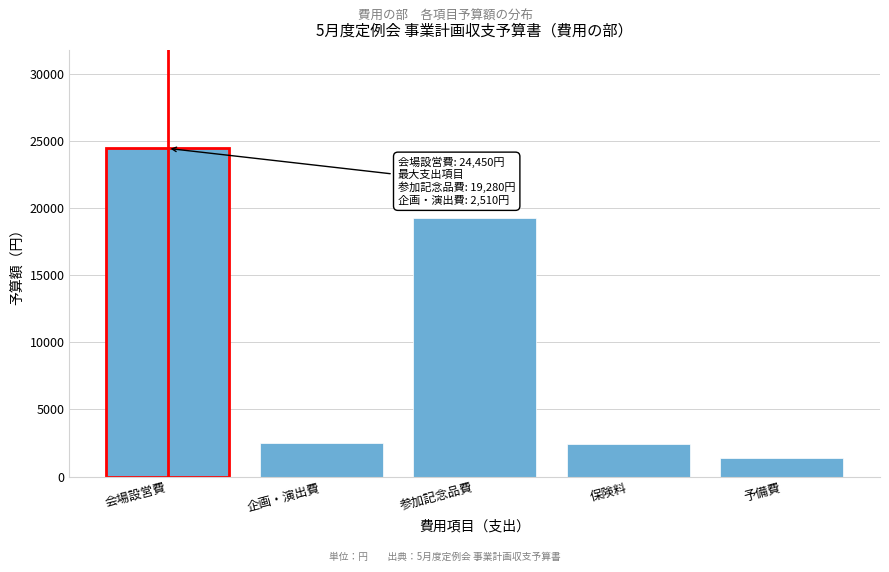

What is the minimum value shown in the chart?

1351